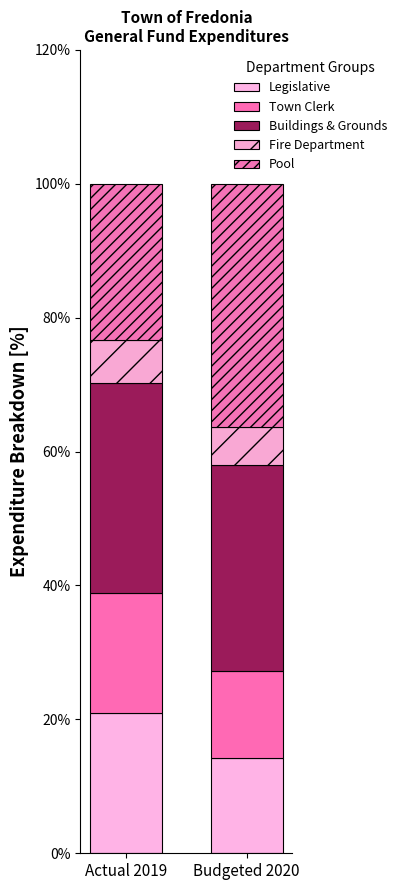

Which series has the widest spread of values?

Pool